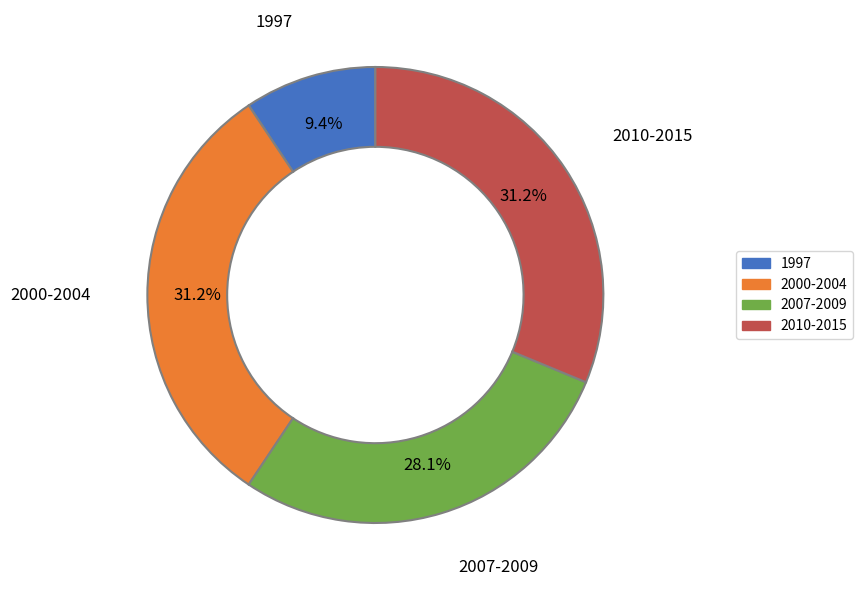

True or false: 2010-2015 accounts for 31% of the total.

True